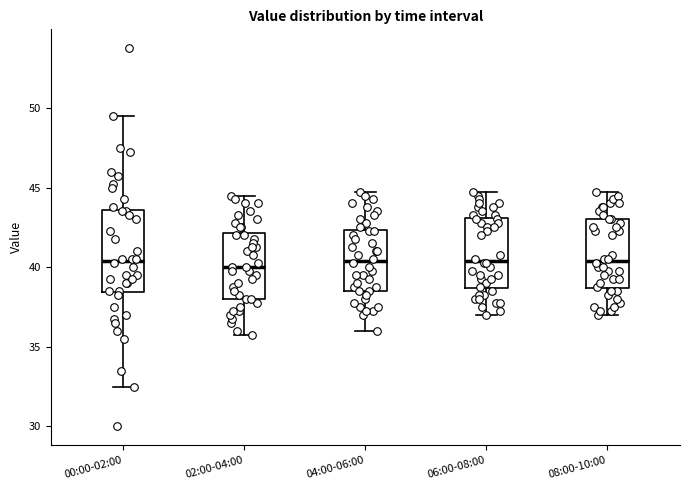

Reading left to right, transcribe this box plot: for each box, give where its median line is, the range the box spans, and where its two whiskers end, as read against the y-axis. The values are not printed on the chart, so give them approximately, as read against the axis.

00:00-02:00: median 40.5, box 38.5 to 43.5, whiskers 32.5 to 49.5
02:00-04:00: median 40.0, box 38.0 to 42.0, whiskers 36.0 to 44.5
04:00-06:00: median 40.5, box 38.5 to 42.5, whiskers 36.0 to 45.0
06:00-08:00: median 40.5, box 38.5 to 43.0, whiskers 37.0 to 45.0
08:00-10:00: median 40.5, box 38.5 to 43.0, whiskers 37.0 to 45.0